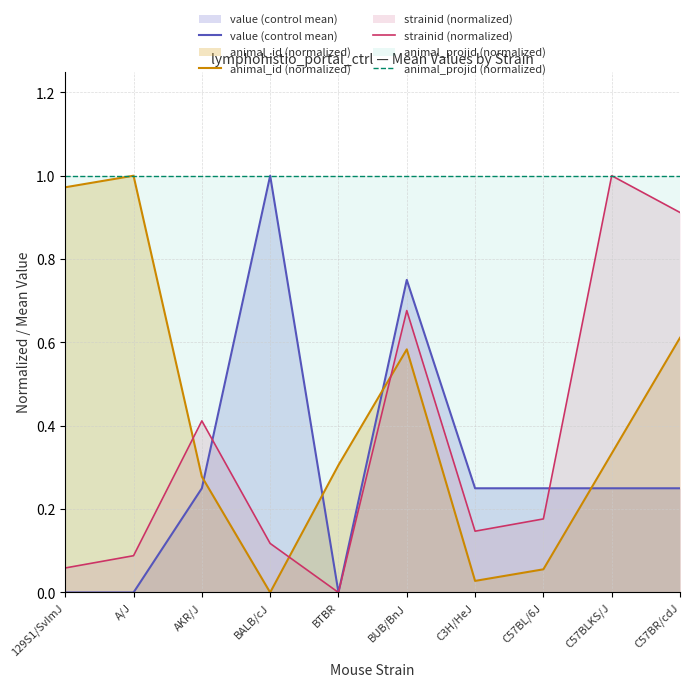

What is the label of the 6th point from the right?

BTBR